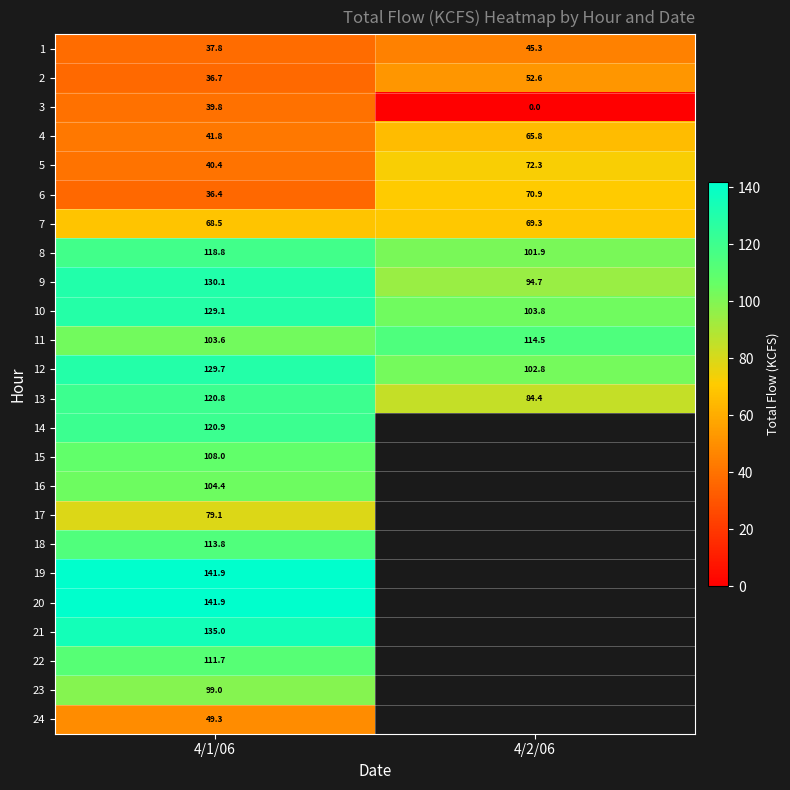

Rank the categories by 2 value from lowest to highest.

4/1/06, 4/2/06